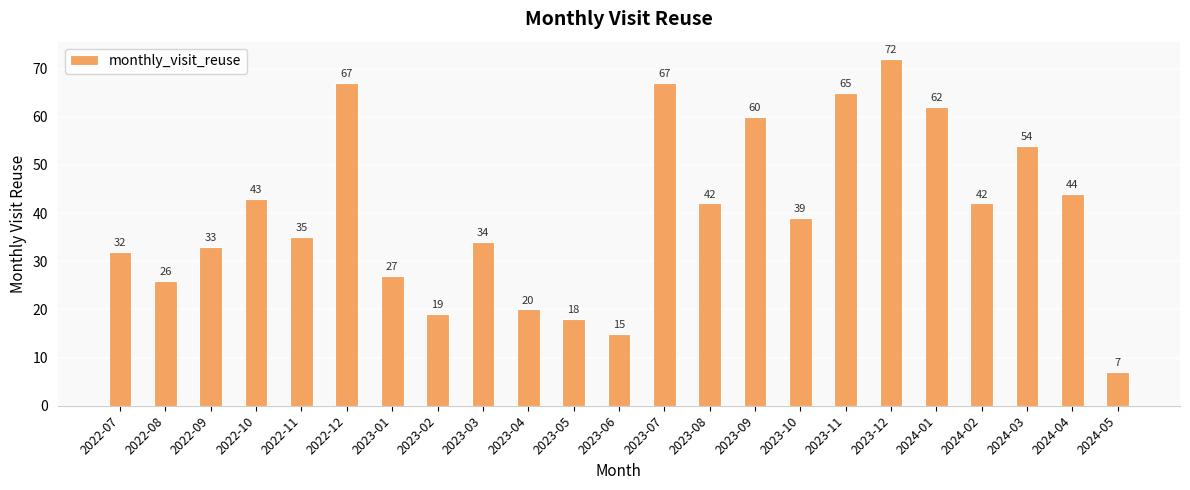

What is the difference between the values at 2023-03 and 2023-09?

26